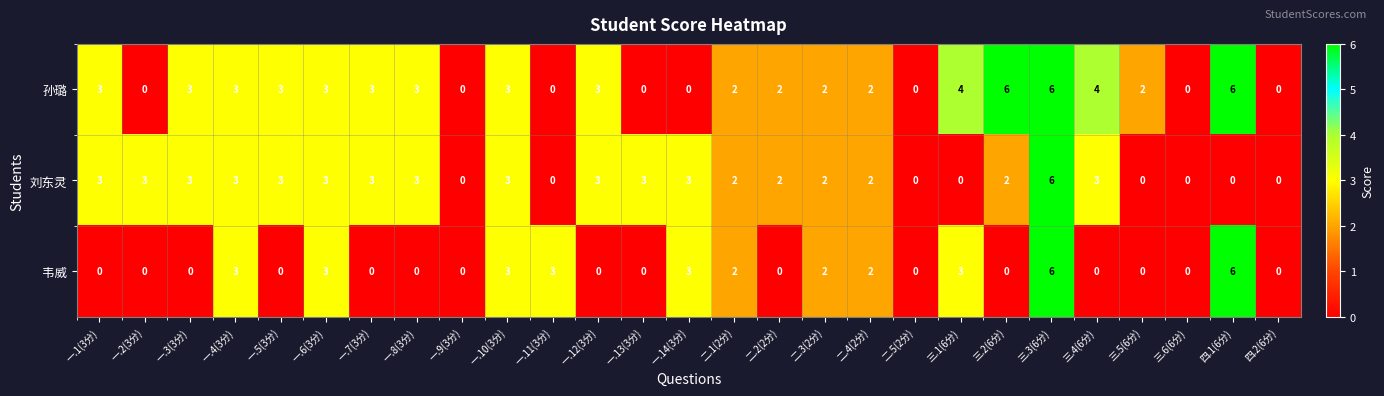

What is the difference between the maximum and minimum values in the 刘东灵 series?

6